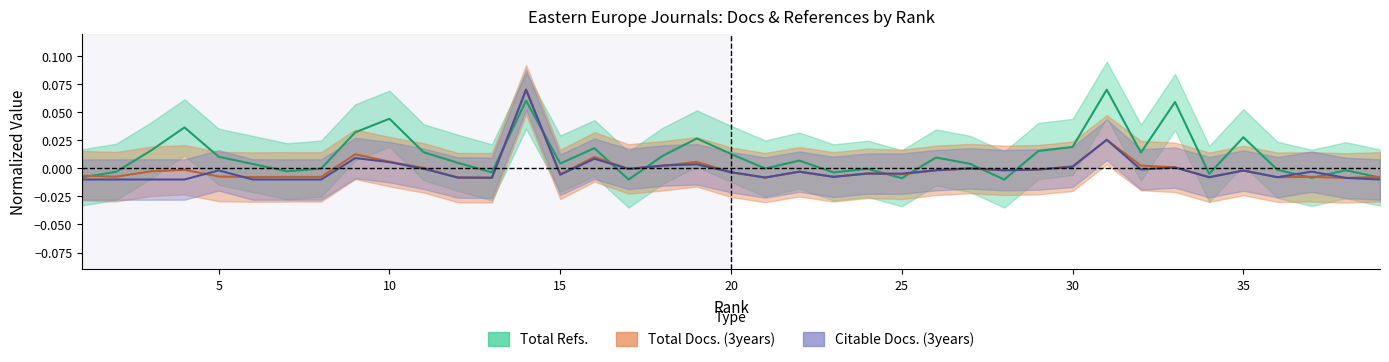

Reading right to left, extract all data points from this chart.

Total Refs.: -0.0	-0.0	-0.0	-0.0	0.0	-0.0	0.1	0.0	0.1	0.0	0.0	-0.0	0.0	0.0	-0.0	-0.0	-0.0	0.0	-0.0	0.0	0.0	0.0	-0.0	0.0	0.0	0.1	-0.0	0.0	0.0	0.0	0.0	-0.0	-0.0	0.0	0.0	0.0	0.0	-0.0	-0.0
Total Docs. (3years): -0.0	-0.0	-0.0	-0.0	-0.0	-0.0	0.0	0.0	0.0	0.0	-0.0	-0.0	-0.0	-0.0	-0.0	-0.0	-0.0	-0.0	-0.0	-0.0	0.0	0.0	-0.0	0.0	-0.0	0.1	-0.0	-0.0	0.0	0.0	0.0	-0.0	-0.0	-0.0	-0.0	-0.0	-0.0	-0.0	-0.0
Citable Docs. (3years): -0.0	-0.0	-0.0	-0.0	-0.0	-0.0	0.0	-0.0	0.0	0.0	-0.0	-0.0	-0.0	-0.0	-0.0	-0.0	-0.0	-0.0	-0.0	-0.0	0.0	0.0	-0.0	0.0	-0.0	0.1	-0.0	-0.0	-0.0	0.0	0.0	-0.0	-0.0	-0.0	-0.0	-0.0	-0.0	-0.0	-0.0